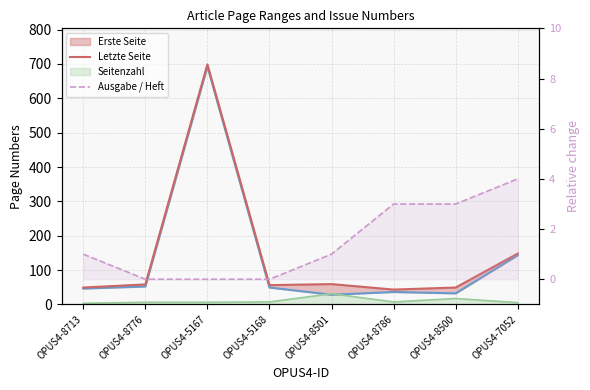

At which label does Letzte Seite first exceed 58?

OPUS4-5167